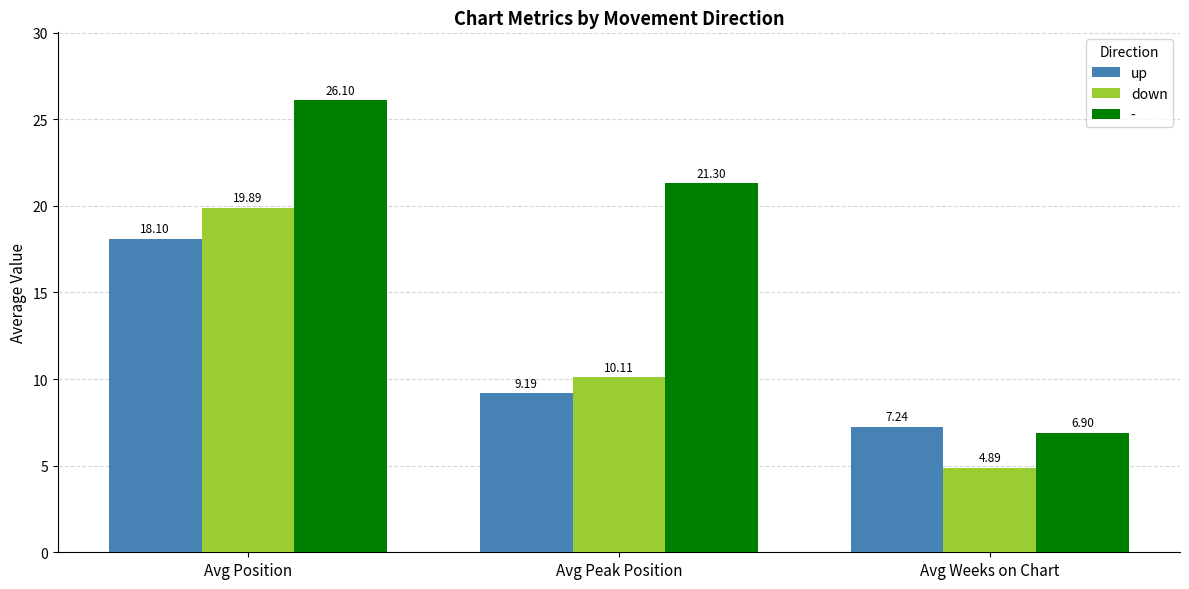

The down series shows 5.0 at Avg Position. True or false?

False